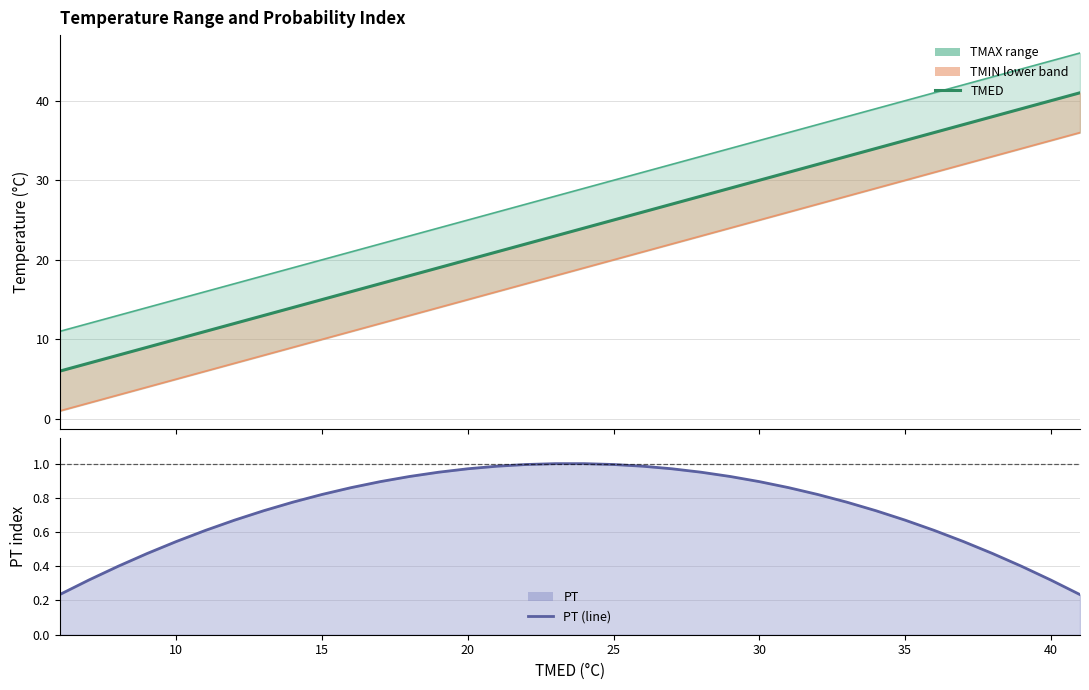

Reading left to right, transcribe all the data shown in this chart.

TMED: 6.0	7.0	8.0	9.0	10.0	11.0	12.0	13.0	14.0	15.0	16.0	17.0	18.0	19.0	20.0	21.0	22.0	23.0	24.0	25.0	26.0	27.0	28.0	29.0	30.0	31.0	32.0	33.0	34.0	35.0	36.0	37.0	38.0	39.0	40.0	41.0
PT (line): 0.2	0.3	0.4	0.5	0.5	0.6	0.7	0.7	0.8	0.8	0.9	0.9	0.9	0.9	1.0	1.0	1.0	1.0	1.0	1.0	1.0	1.0	0.9	0.9	0.9	0.9	0.8	0.8	0.7	0.7	0.6	0.5	0.5	0.4	0.3	0.2